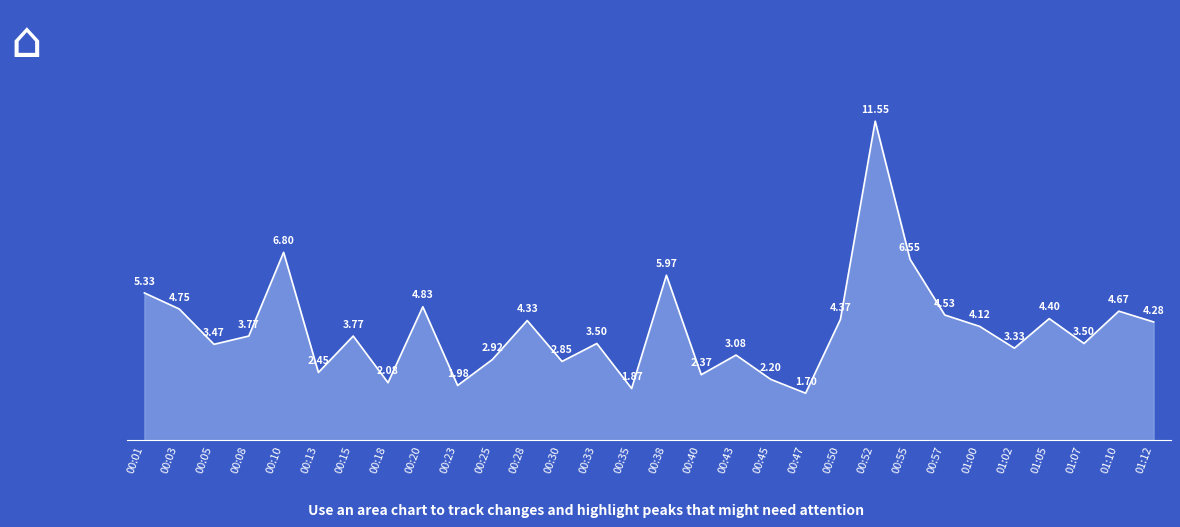

Between 00:15 and 01:10, which is larger?

01:10